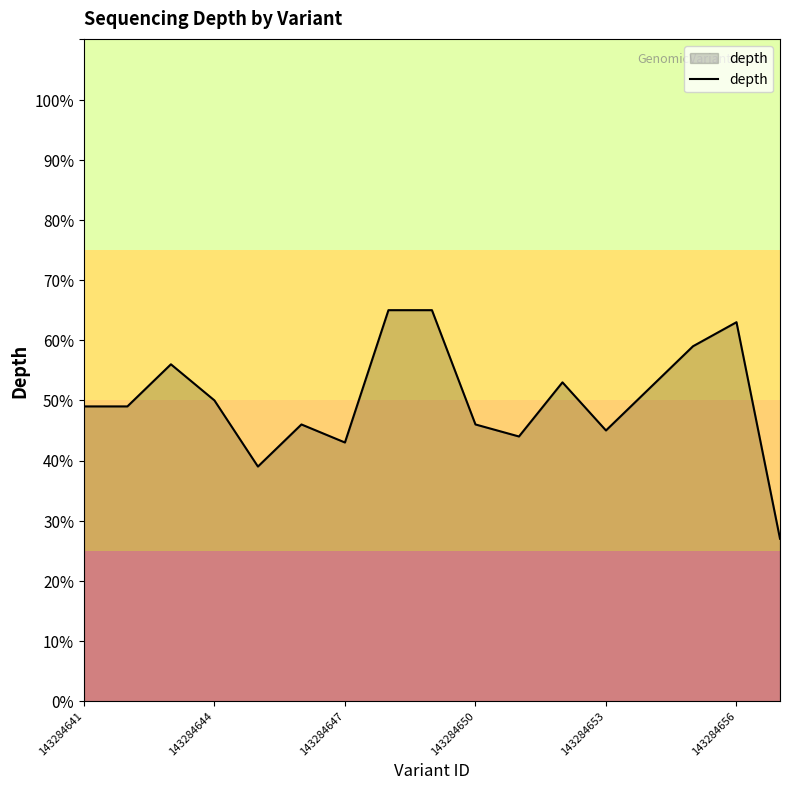

What is the difference between the maximum and minimum values?

38